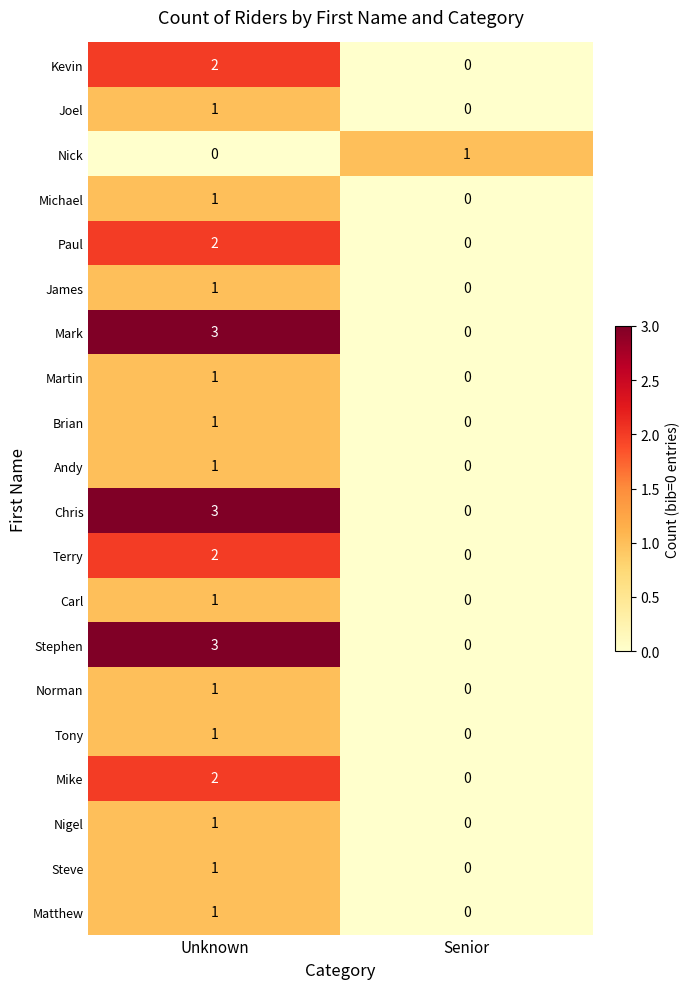

At which category is the sum across all series the highest?

Unknown